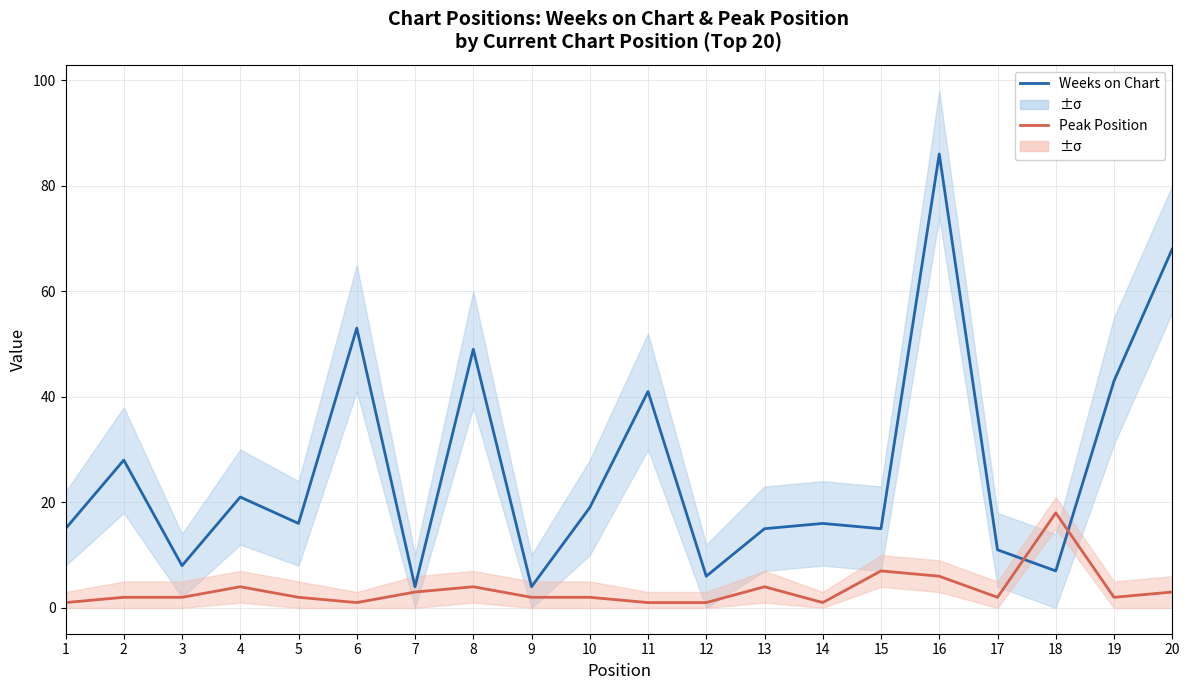

How many data points does each series have?

20